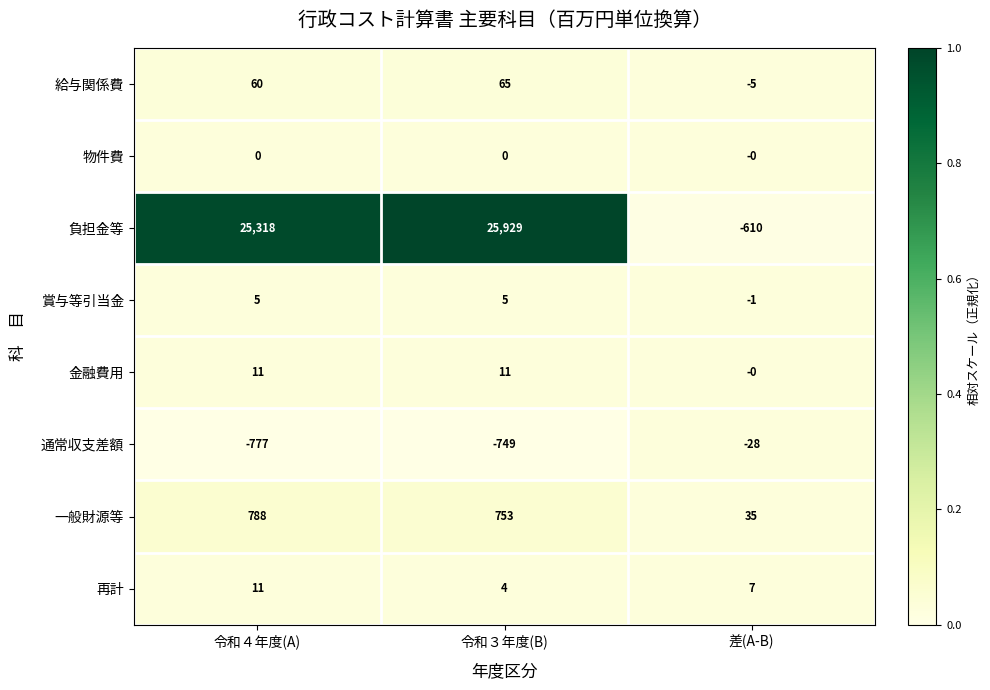

At which label does 通常収支差額 reach its minimum?

令和４年度(A)